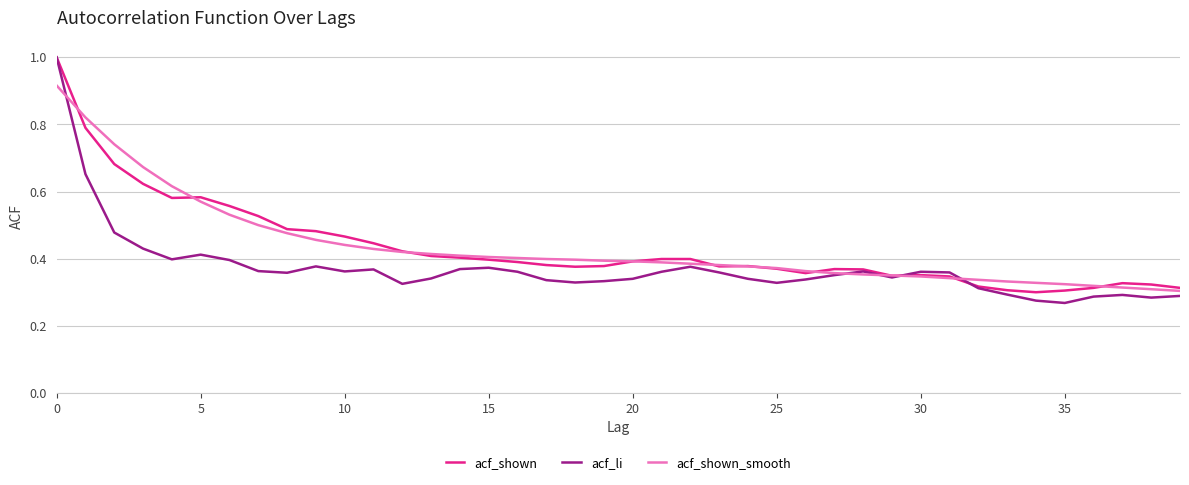

What are all the series names shown in the legend?

acf_shown, acf_li, acf_shown_smooth